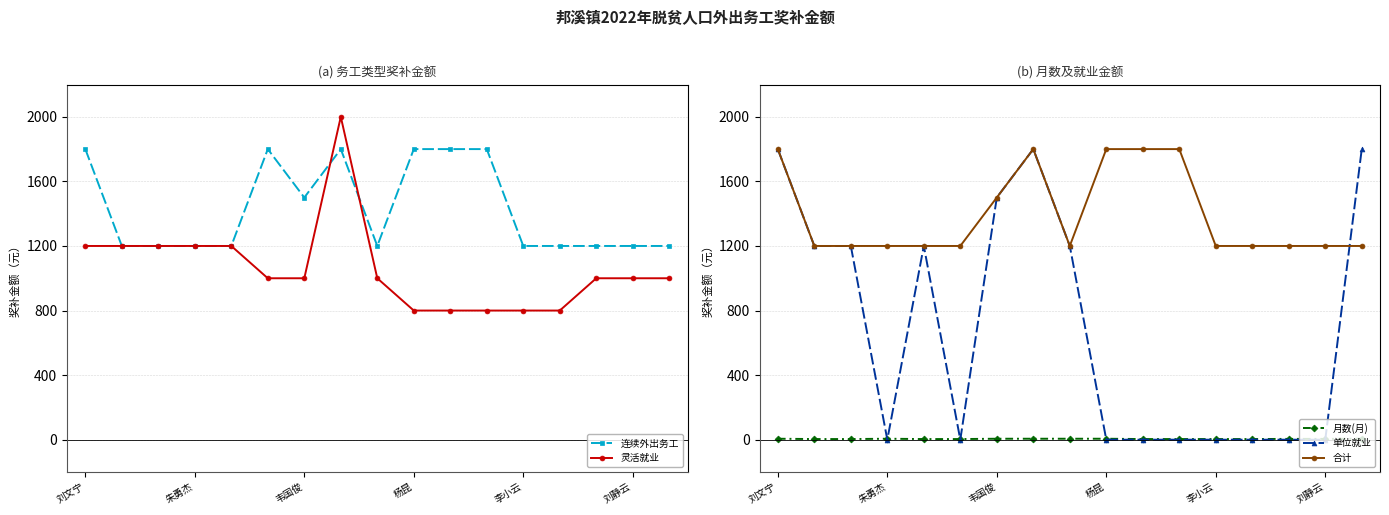

What is the difference between the second highest and minimum values in the 连续外出务工 series?

600